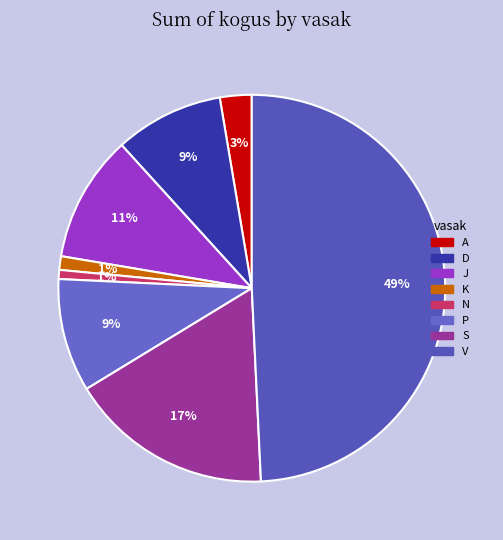

What is the ratio of the value at S to the value at D?

1.9